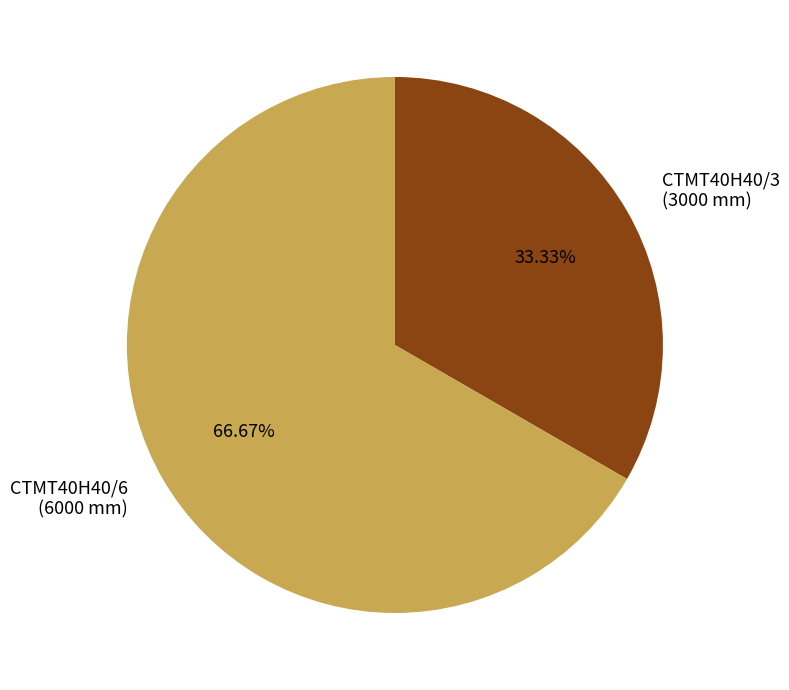

Is it true that CTMT40H40/3 is 23% of the pie?

False